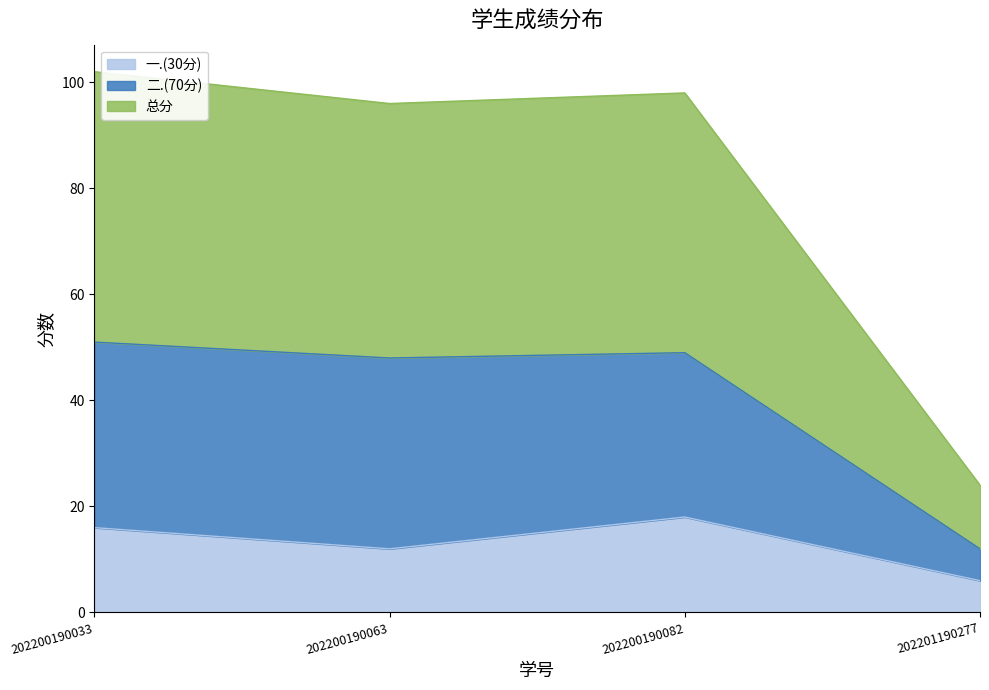

How many data points in 一.(30分) are less than 16?

2